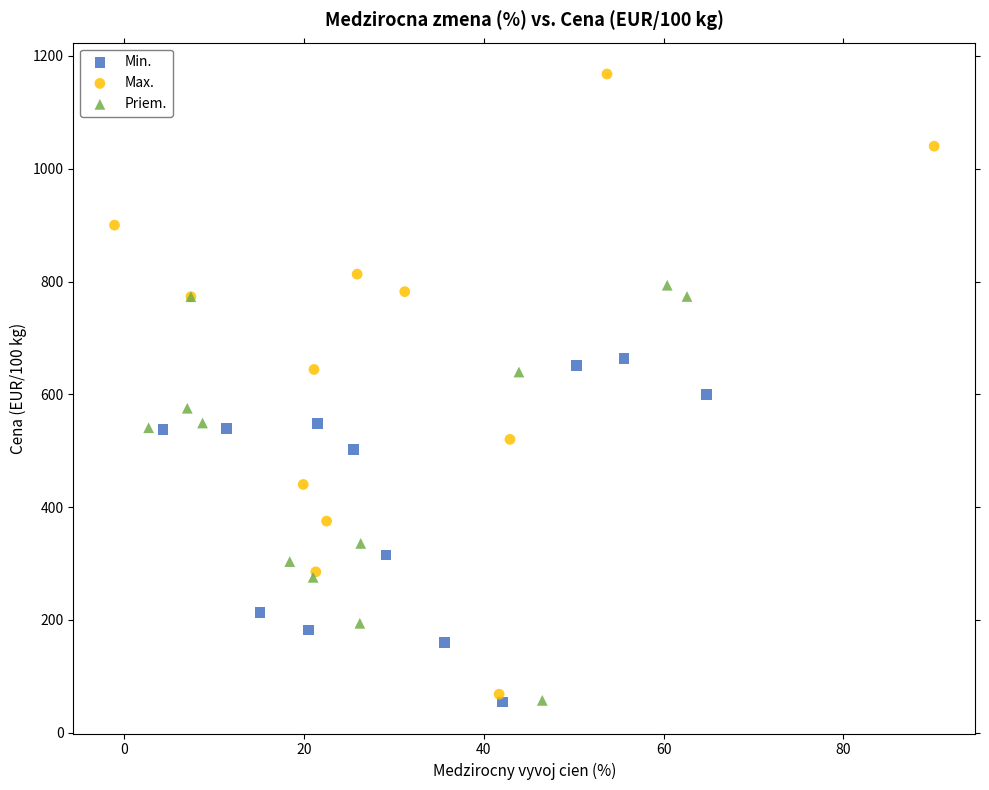

Which series contains the highest Y value?

Max.